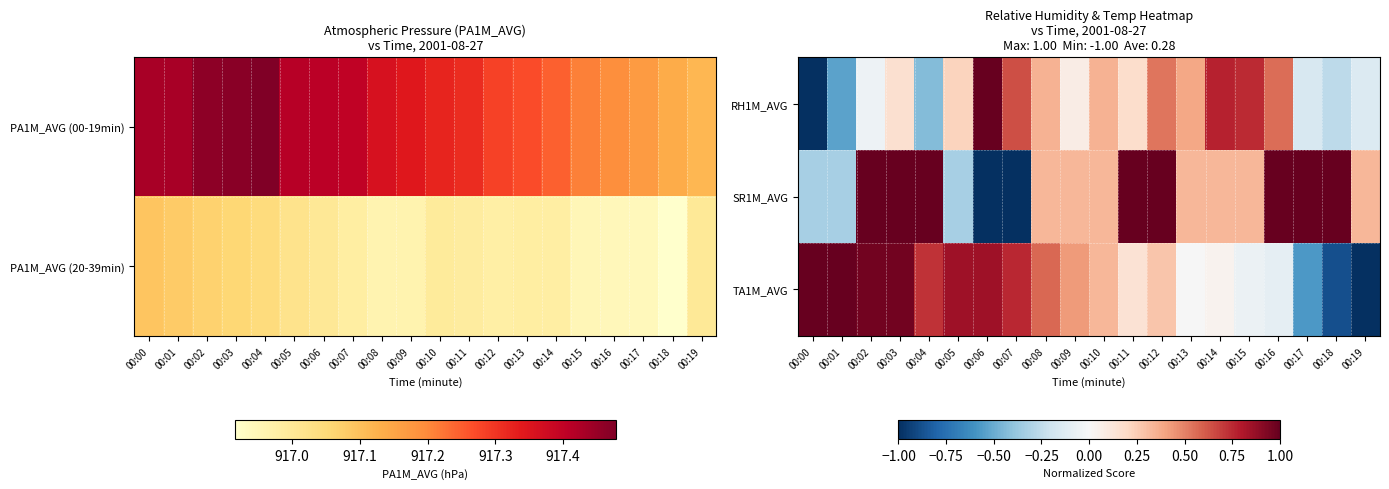

Rank the series by their maximum value, from lowest to highest.

RH1M_AVG, SR1M_AVG, TA1M_AVG